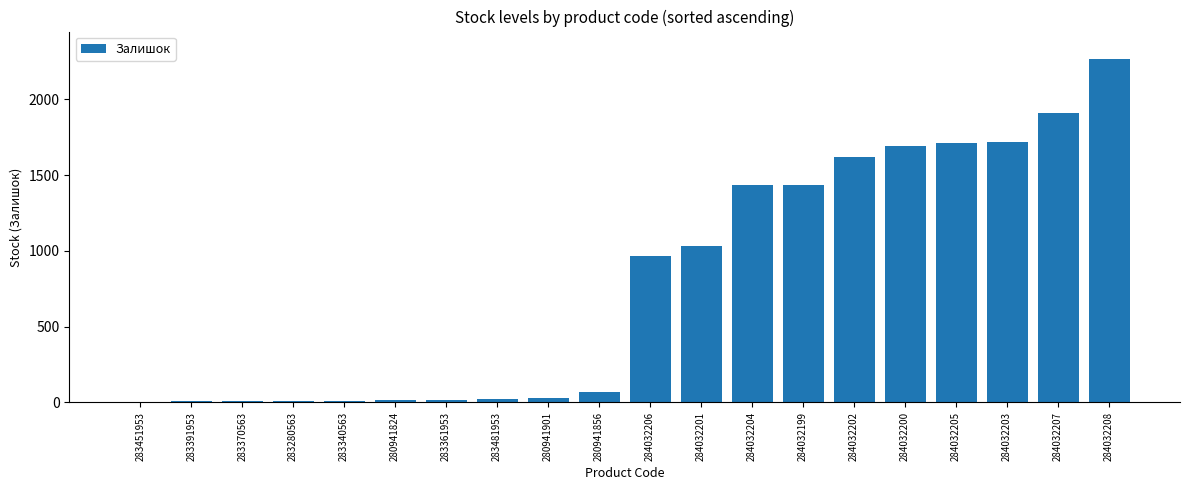

Where is the data nearest to the value 1133?

284032201